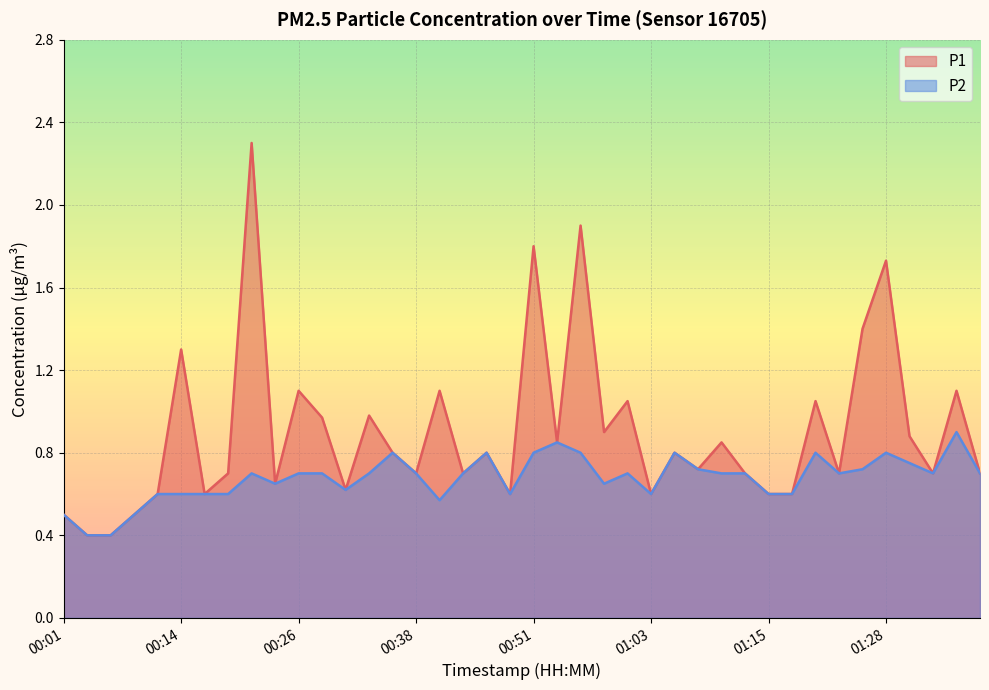

Reading left to right, what are all the values shown in this chart?

P1: 0.5	0.4	0.4	0.5	0.6	1.3	0.6	0.7	2.3	0.7	1.1	1.0	0.6	1.0	0.8	0.7	1.1	0.7	0.8	0.6	1.8	0.8	1.9	0.9	1.1	0.6	0.8	0.7	0.8	0.7	0.6	0.6	1.1	0.7	1.4	1.7	0.9	0.7	1.1	0.7
P2: 0.5	0.4	0.4	0.5	0.6	0.6	0.6	0.6	0.7	0.7	0.7	0.7	0.6	0.7	0.8	0.7	0.6	0.7	0.8	0.6	0.8	0.8	0.8	0.7	0.7	0.6	0.8	0.7	0.7	0.7	0.6	0.6	0.8	0.7	0.7	0.8	0.8	0.7	0.9	0.7